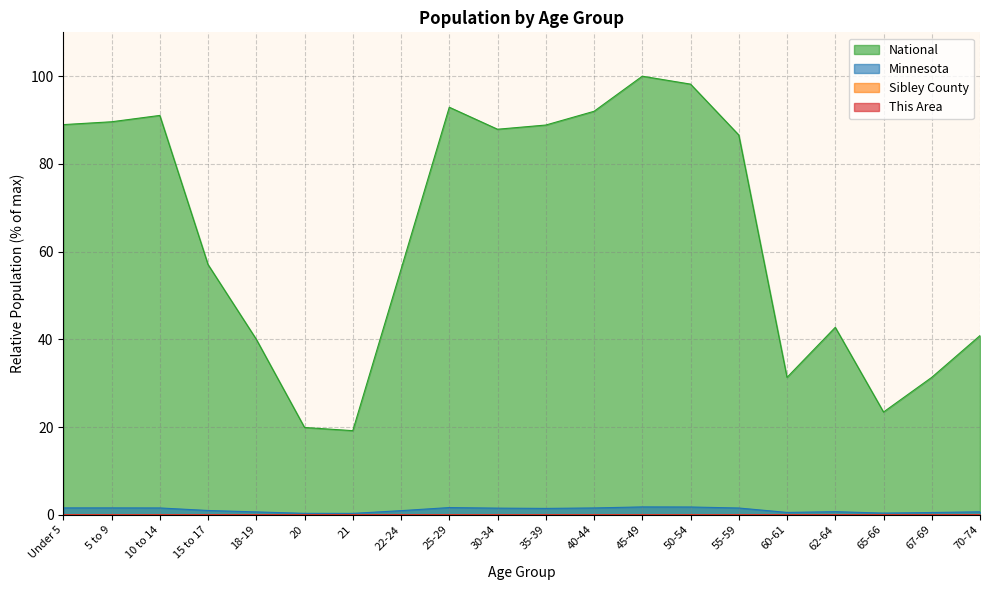

Reading left to right, extract all data points from this chart.

This Area: Under 5=0.0	5 to 9=0.0	10 to 14=0.0	15 to 17=0.0	18-19=0.0	20=0.0	21=0.0	22-24=0.0	25-29=0.0	30-34=0.0	35-39=0.0	40-44=0.0	45-49=0.0	50-54=0.0	55-59=0.0	60-61=0.0	62-64=0.0	65-66=0.0	67-69=0.0	70-74=0.0
Sibley County: Under 5=0.0	5 to 9=0.0	10 to 14=0.0	15 to 17=0.0	18-19=0.0	20=0.0	21=0.0	22-24=0.0	25-29=0.0	30-34=0.0	35-39=0.0	40-44=0.0	45-49=0.0	50-54=0.0	55-59=0.0	60-61=0.0	62-64=0.0	65-66=0.0	67-69=0.0	70-74=0.0
Minnesota: Under 5=1.6	5 to 9=1.6	10 to 14=1.6	15 to 17=1.0	18-19=0.6	20=0.3	21=0.3	22-24=0.9	25-29=1.6	30-34=1.5	35-39=1.4	40-44=1.6	45-49=1.8	50-54=1.8	55-59=1.5	60-61=0.5	62-64=0.7	65-66=0.4	67-69=0.5	70-74=0.7
National: Under 5=89.0	5 to 9=89.6	10 to 14=91.1	15 to 17=57.0	18-19=40.0	20=19.9	21=19.2	22-24=56.0	25-29=92.9	30-34=87.9	35-39=88.9	40-44=92.0	45-49=100.0	50-54=98.2	55-59=86.6	60-61=31.3	62-64=42.7	65-66=23.4	67-69=31.3	70-74=40.9